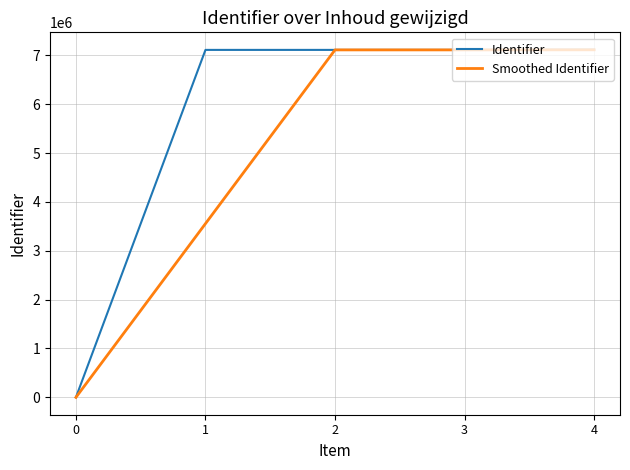

What is the maximum value for Identifier?

7116984.0